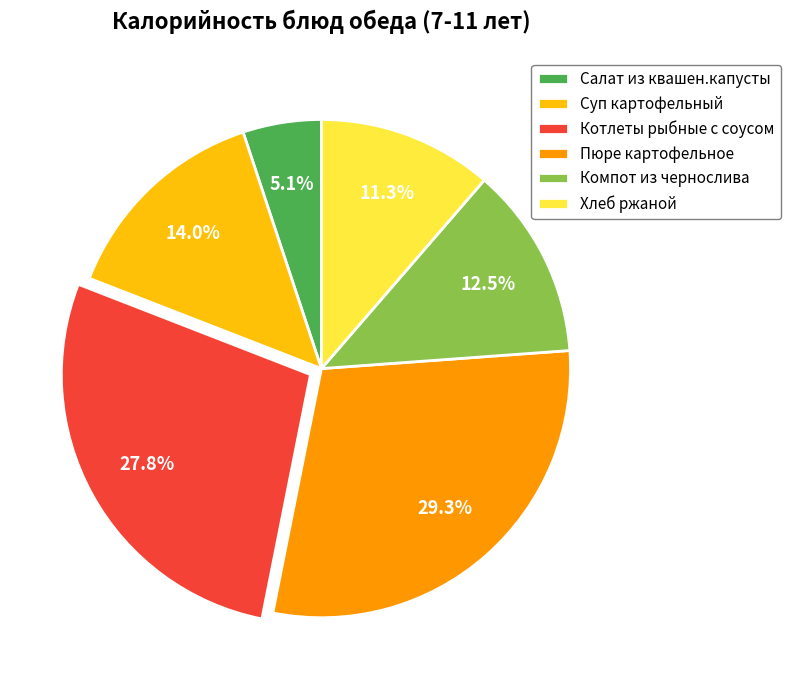

To the nearest percent, what is the difference between the Котлеты рыбные с соусом and Хлеб ржаной slice percentages?

16%